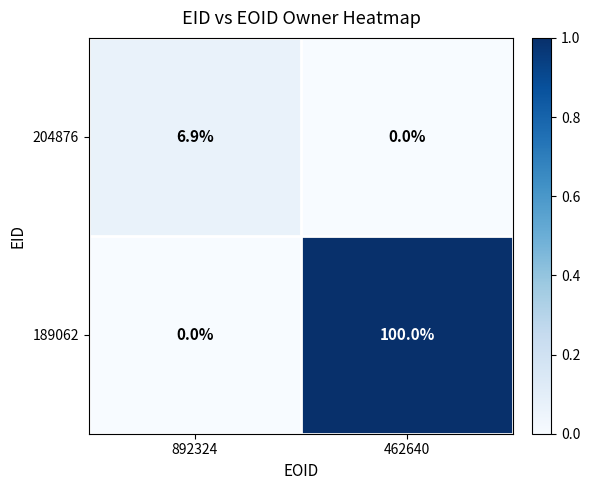

What is the maximum value for 204876?

6.9